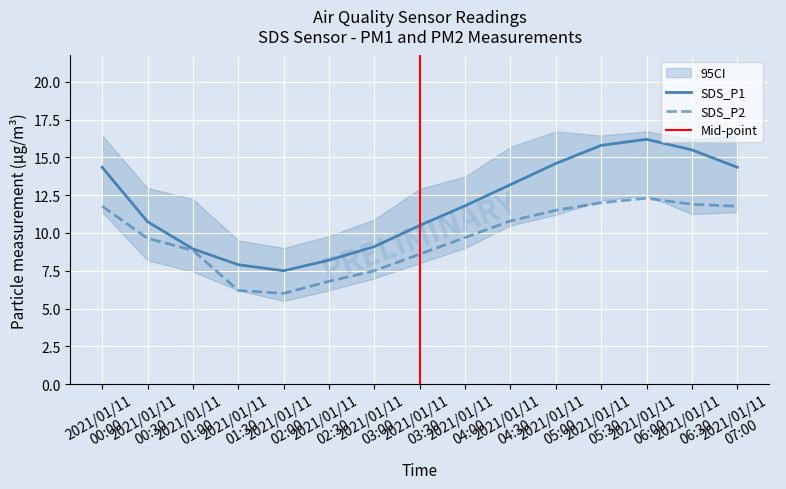

At which category does SDS_P1 reach its first local peak?

2021/01/11
06:00